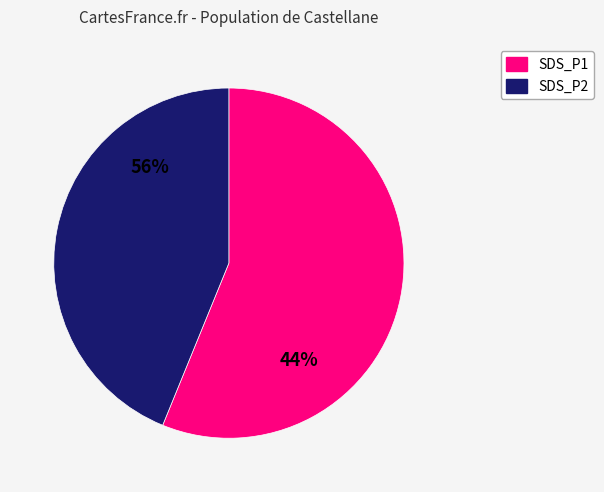

Is it true that SDS_P1 is 57% of the pie?

True